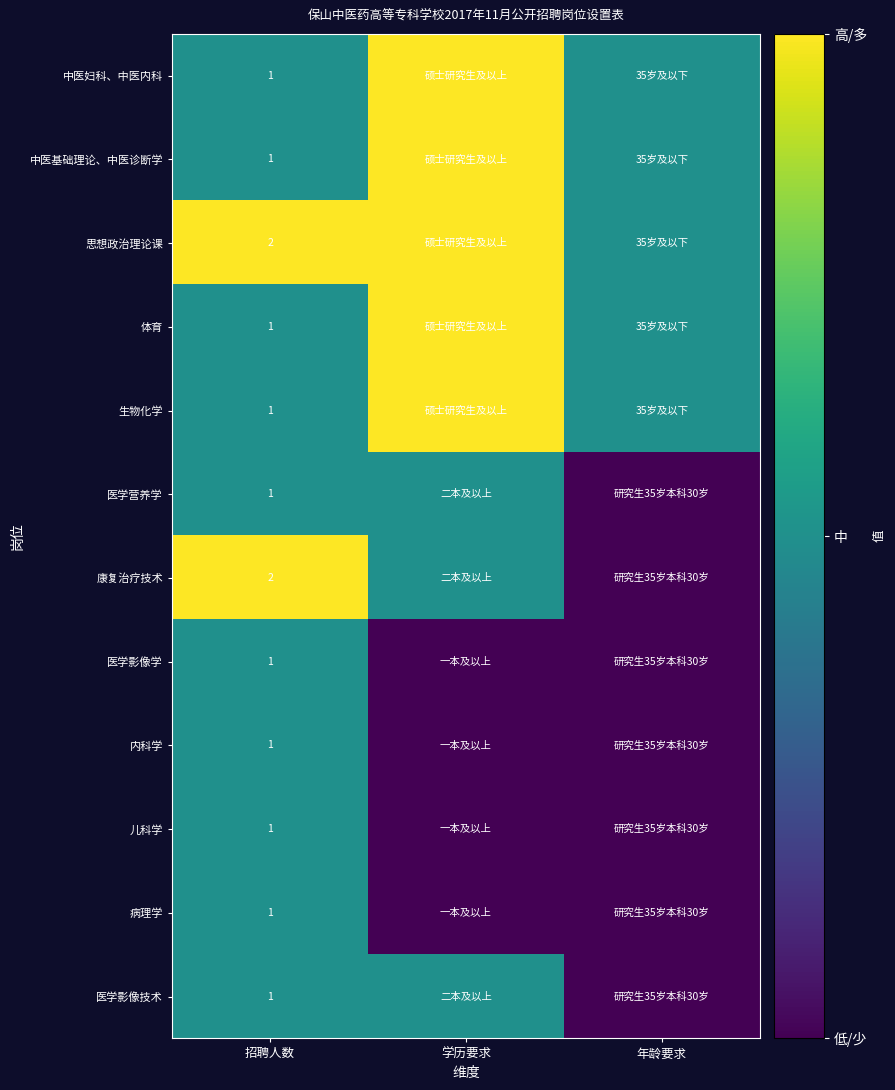

How many data points does each series have?

3